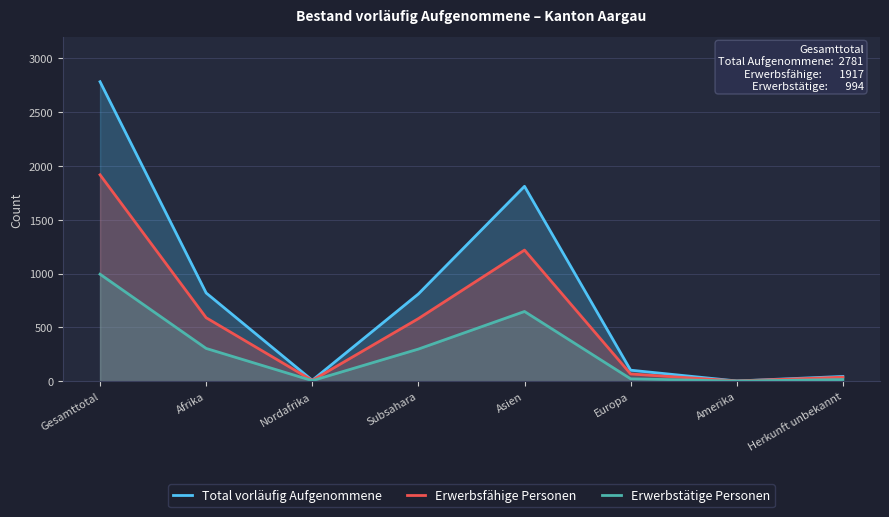

Where is Erwerbstätige Personen nearest to the value 498?

Asien